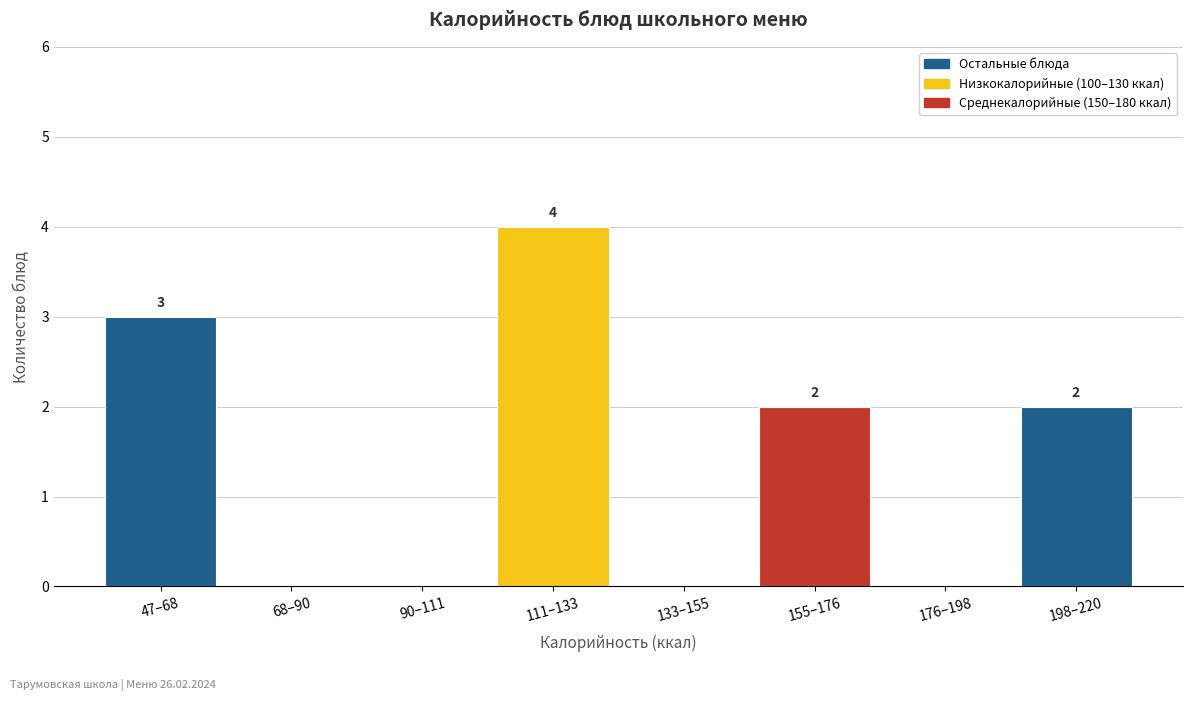

Reading right to left, list all the values displayed in this chart.

198–220=2	176–198=0	155–176=2	133–155=0	111–133=4	90–111=0	68–90=0	47–68=3